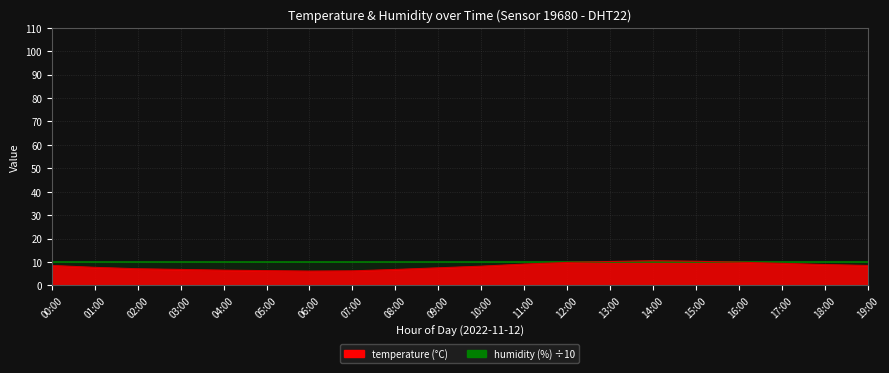

At how many categories does at least one series exceed 7?

20